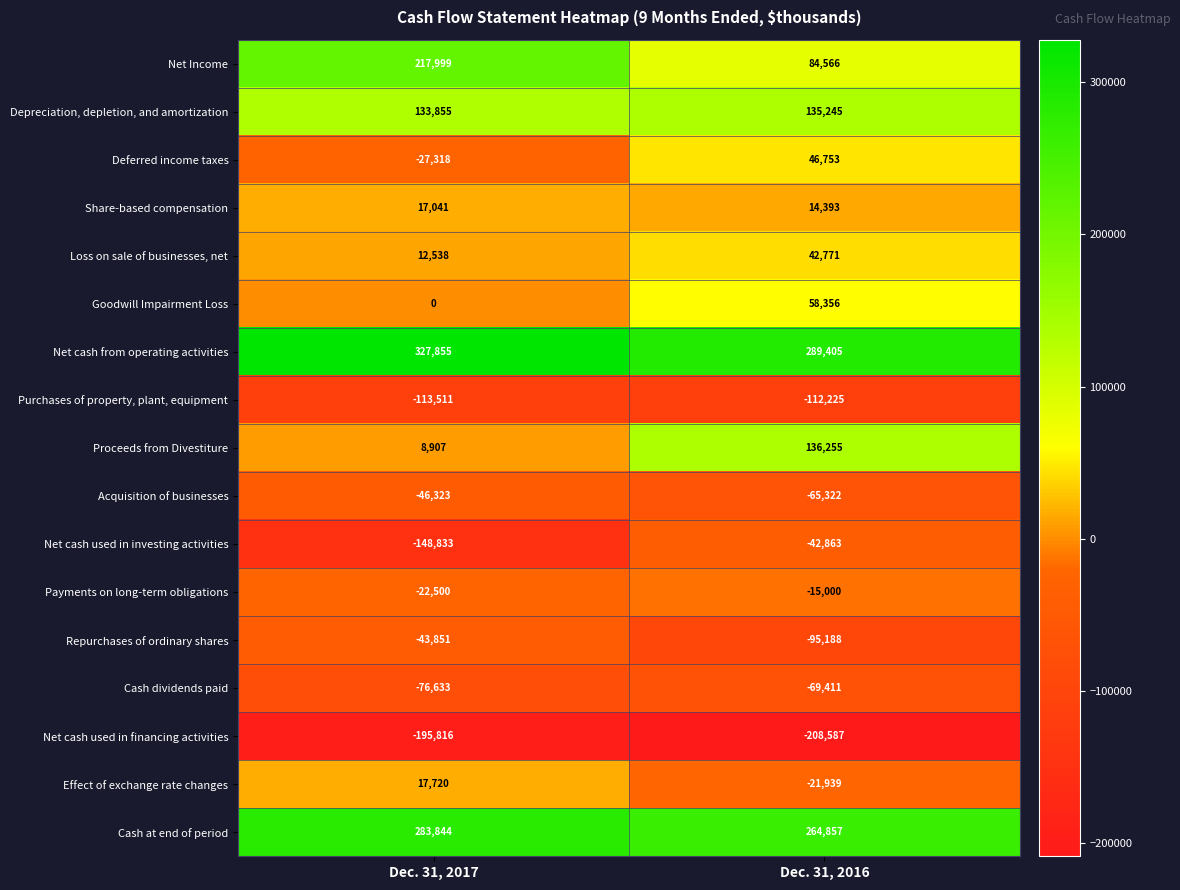

What is the spread (max minus min) of values at Dec. 31, 2016?

497992